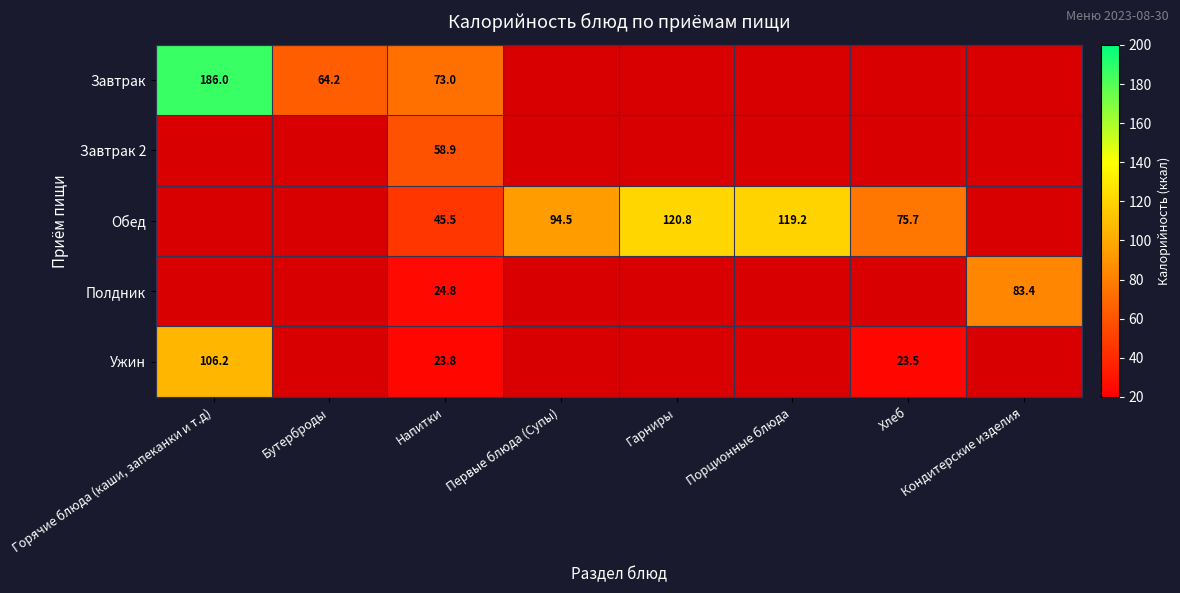

What is the difference between the Завтрак values at Бутерброды and Горячие блюда (каши, запеканки и т.д)?

121.8